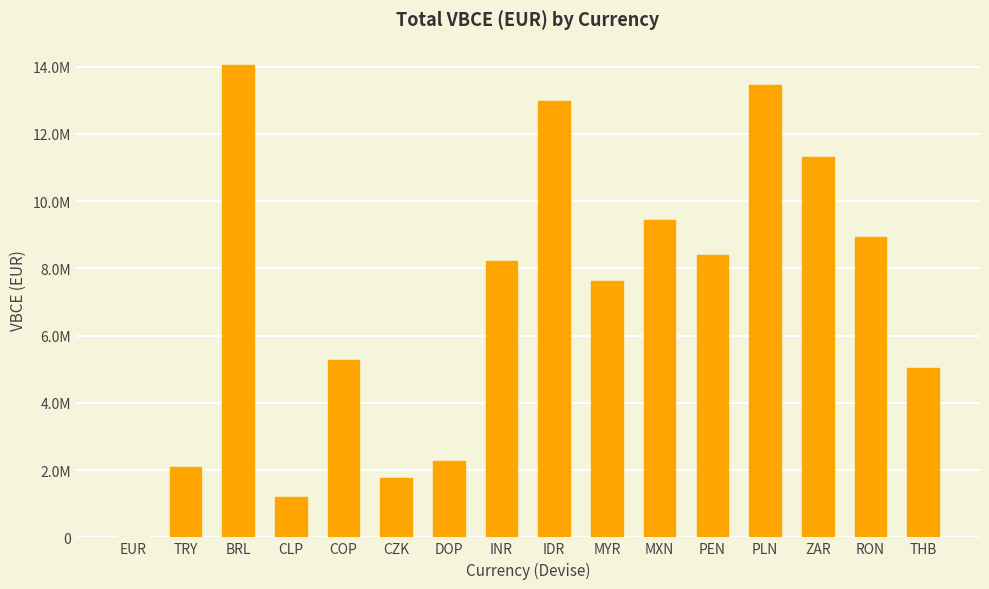

Between INR and RON, which is larger?

RON